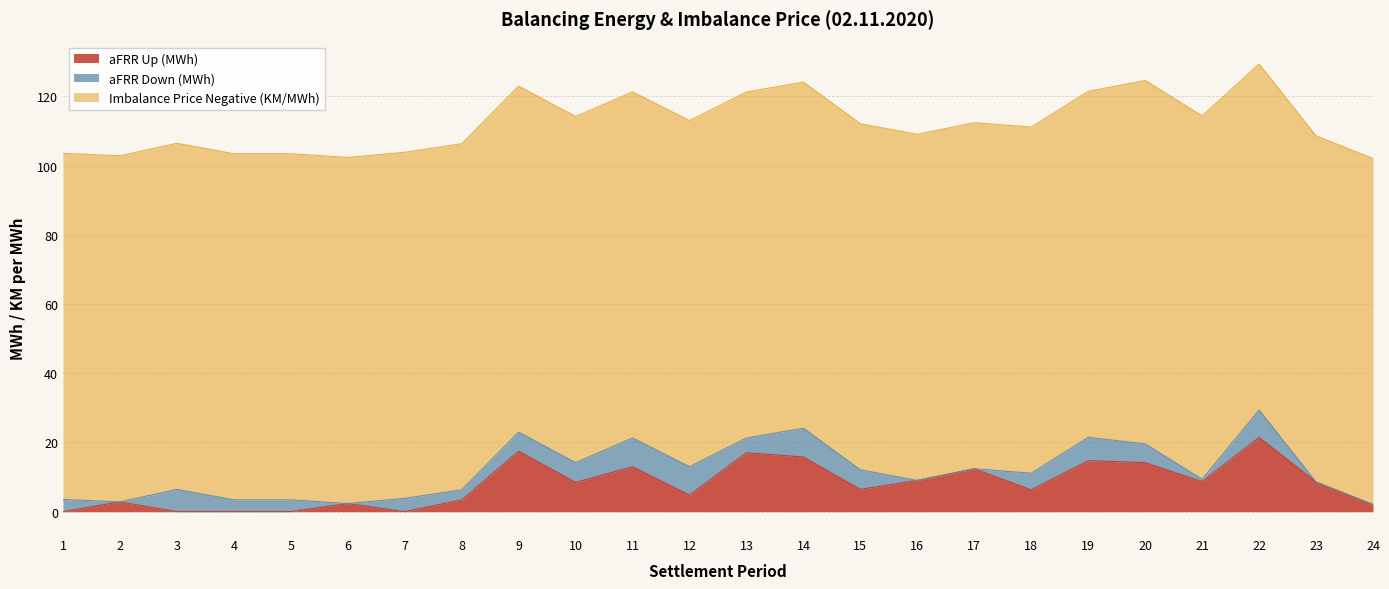

How many positive values does the aFRR Down (MWh) series have?

18